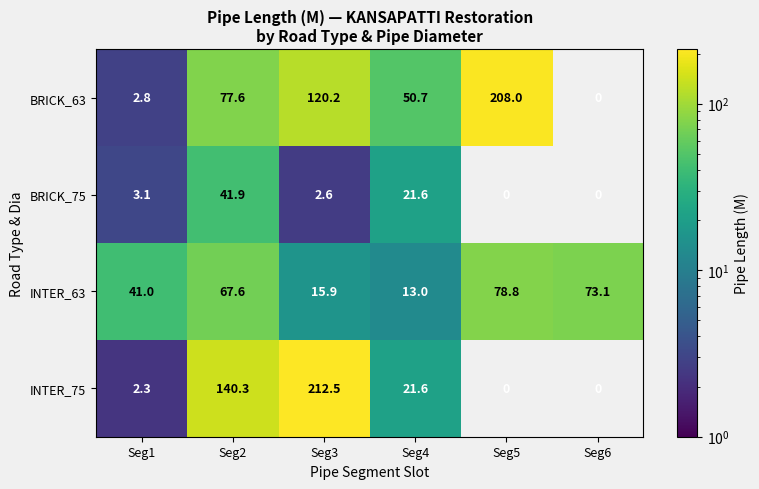

Is it true that BRICK_75 equals 1.6 at Seg1?

False